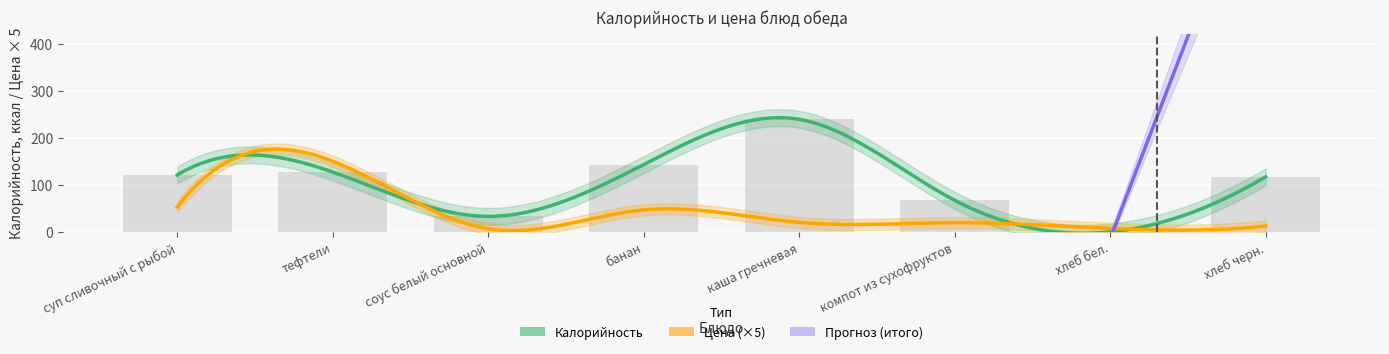

The value at суп сливочный с рыбой is 121. True or false?

True